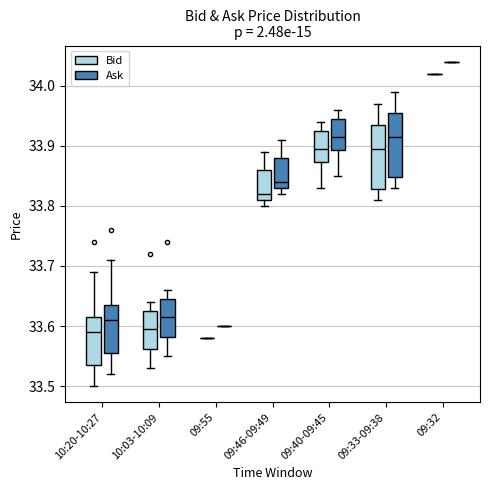

Reading left to right, read every box against the y-axis: the position of its median line, the range the box covers, and the ends of its whiskers. The values are not printed on the chart, so give them approximately, as read against the axis.

10:20-10:27 (Bid): median 33.59, box 33.54 to 33.62, whiskers 33.50 to 33.69
10:20-10:27 (Ask): median 33.61, box 33.56 to 33.64, whiskers 33.52 to 33.71
10:03-10:09 (Bid): median 33.60, box 33.56 to 33.63, whiskers 33.53 to 33.64
10:03-10:09 (Ask): median 33.62, box 33.58 to 33.65, whiskers 33.55 to 33.66
09:55 (Bid): box collapsed to a line at 33.58, whiskers 33.58 to 33.58
09:55 (Ask): box collapsed to a line at 33.60, whiskers 33.60 to 33.60
09:46-09:49 (Bid): median 33.82, box 33.81 to 33.86, whiskers 33.80 to 33.89
09:46-09:49 (Ask): median 33.84, box 33.83 to 33.88, whiskers 33.82 to 33.91
09:40-09:45 (Bid): median 33.90, box 33.87 to 33.93, whiskers 33.83 to 33.94
09:40-09:45 (Ask): median 33.92, box 33.89 to 33.95, whiskers 33.85 to 33.96
09:33-09:38 (Bid): median 33.90, box 33.83 to 33.94, whiskers 33.81 to 33.97
09:33-09:38 (Ask): median 33.92, box 33.85 to 33.96, whiskers 33.83 to 33.99
09:32 (Bid): box collapsed to a line at 34.02, whiskers 34.02 to 34.02
09:32 (Ask): box collapsed to a line at 34.04, whiskers 34.04 to 34.04